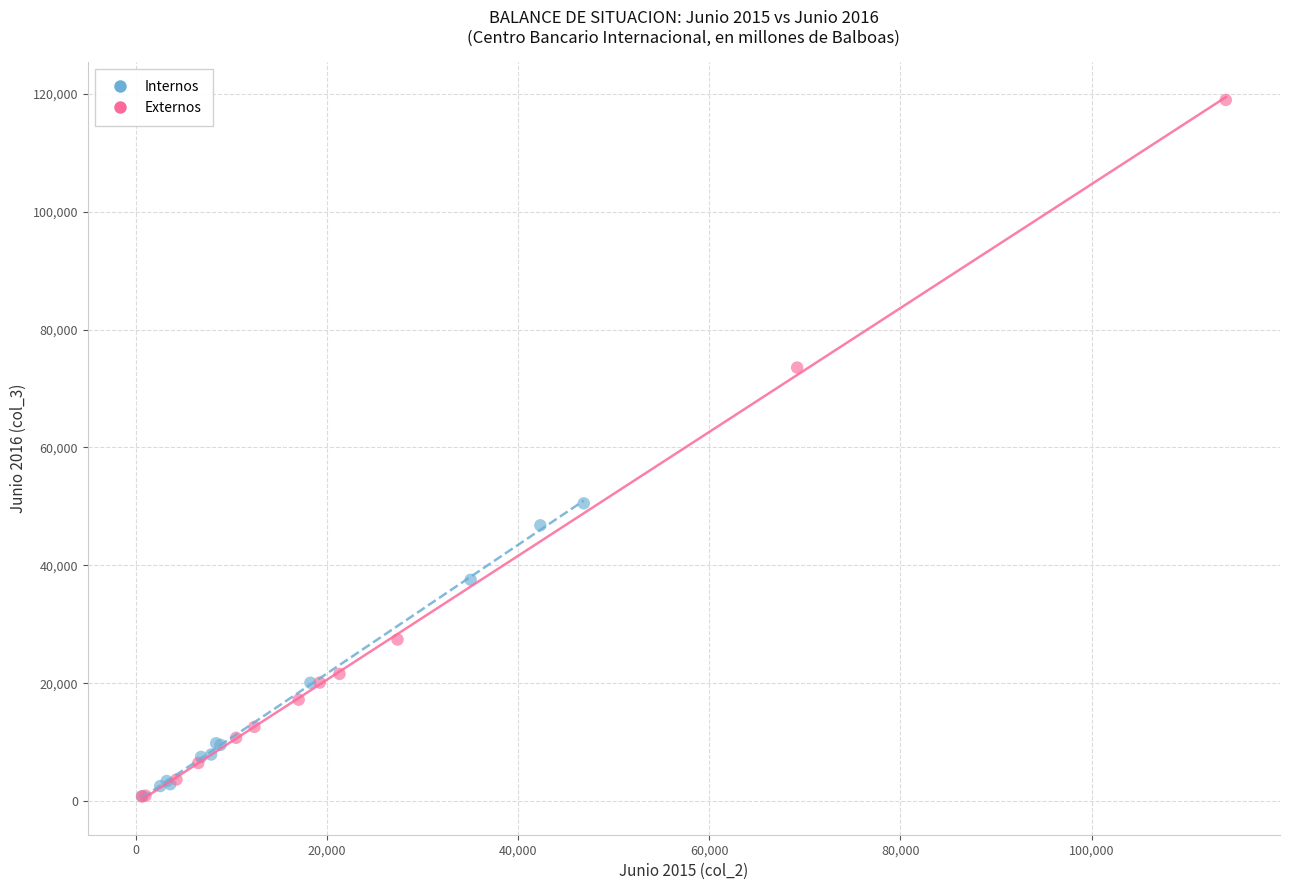

Which series contains the highest Y value?

Externos